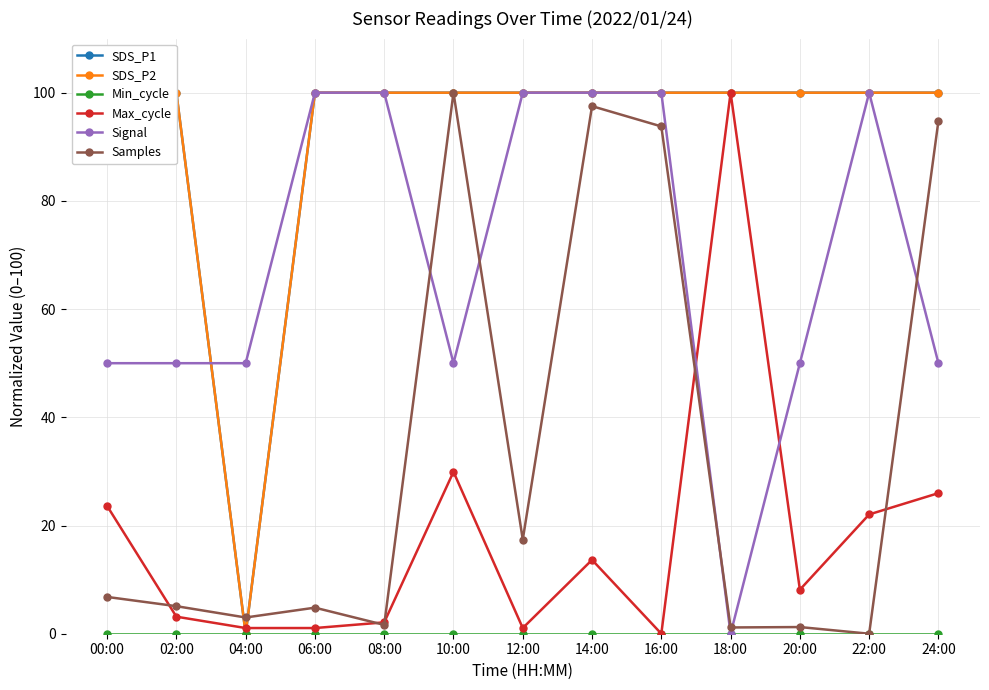

At 16:00, list the series in order from smallest to largest.

Min_cycle, Max_cycle, Samples, SDS_P1, SDS_P2, Signal